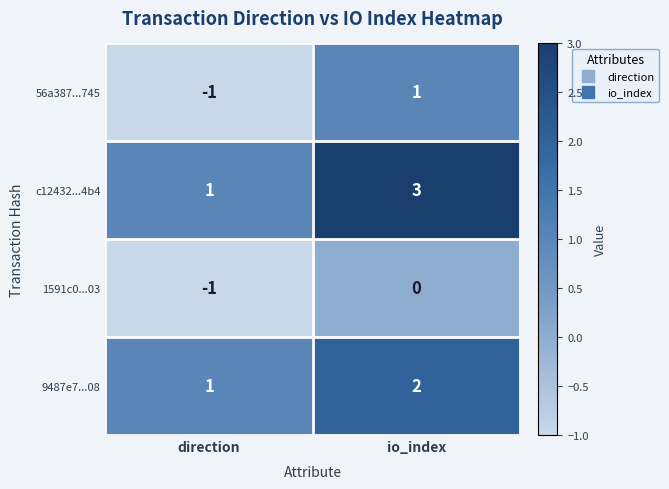

Rank the series by their maximum value, from lowest to highest.

1591c0...03, 56a387...745, 9487e7...08, c12432...4b4